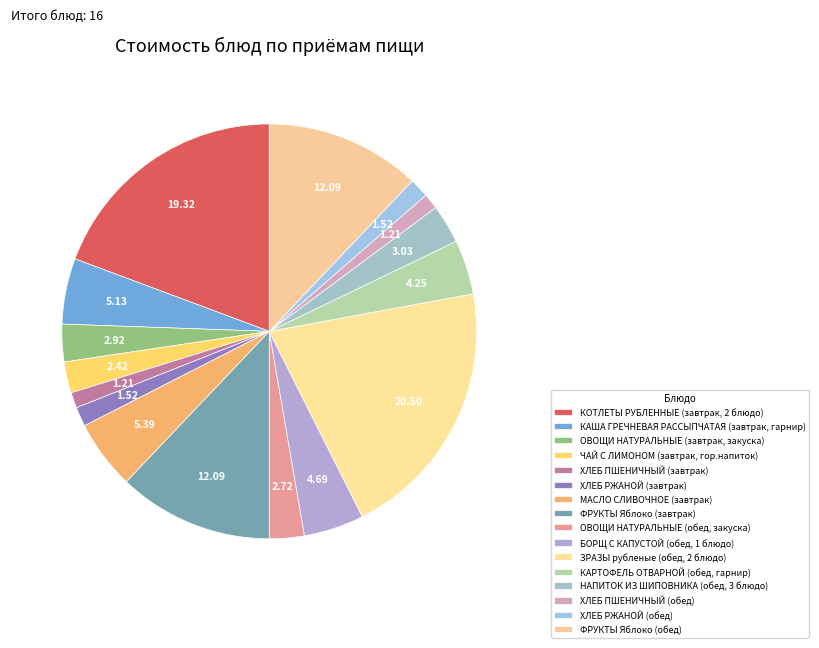

Is it true that МАСЛО СЛИВОЧНОЕ (завтрак) is 1% of the pie?

False